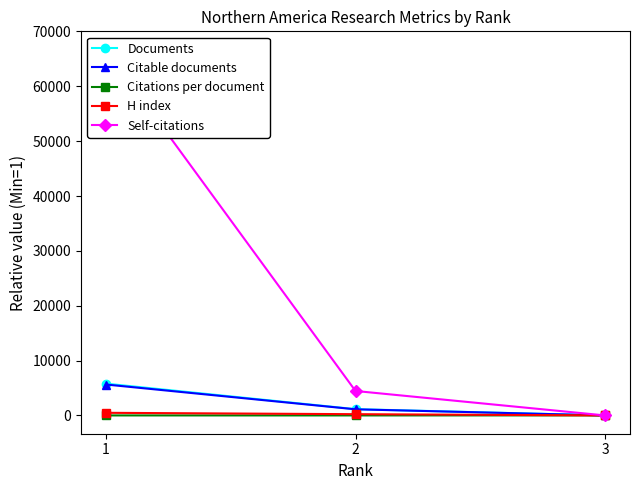

How many data points does each series have?

3